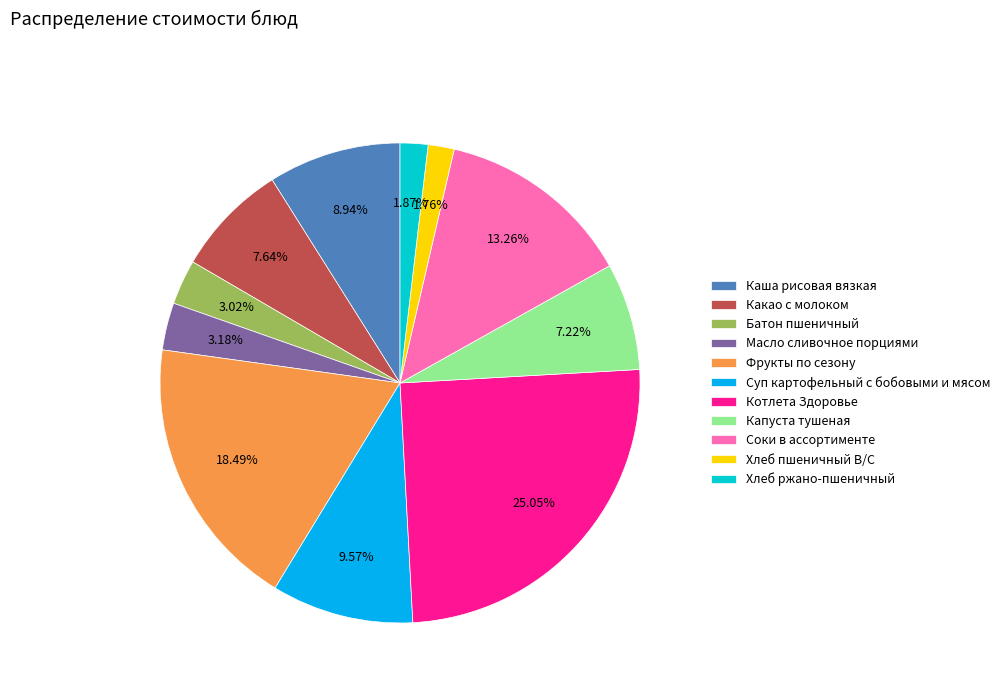

Which slice is the largest?

Котлета Здоровье